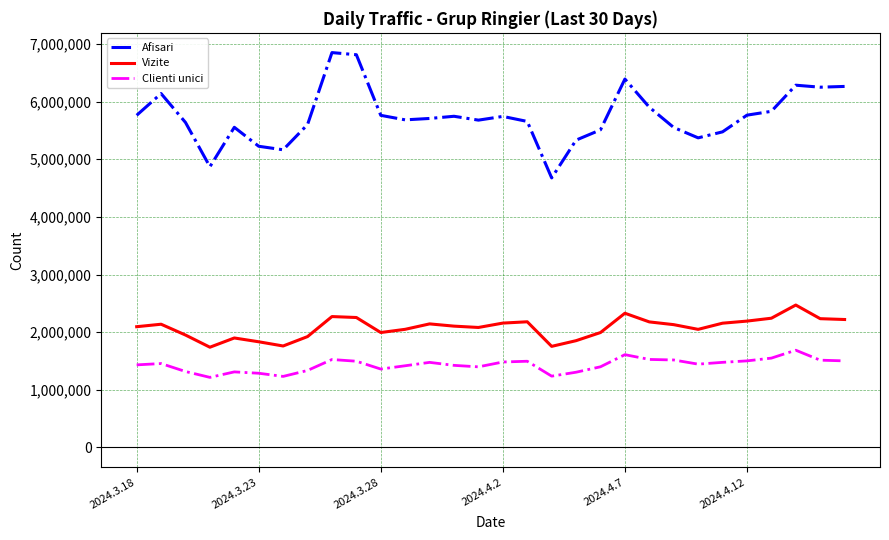

What is the maximum value shown in the chart?

6850857